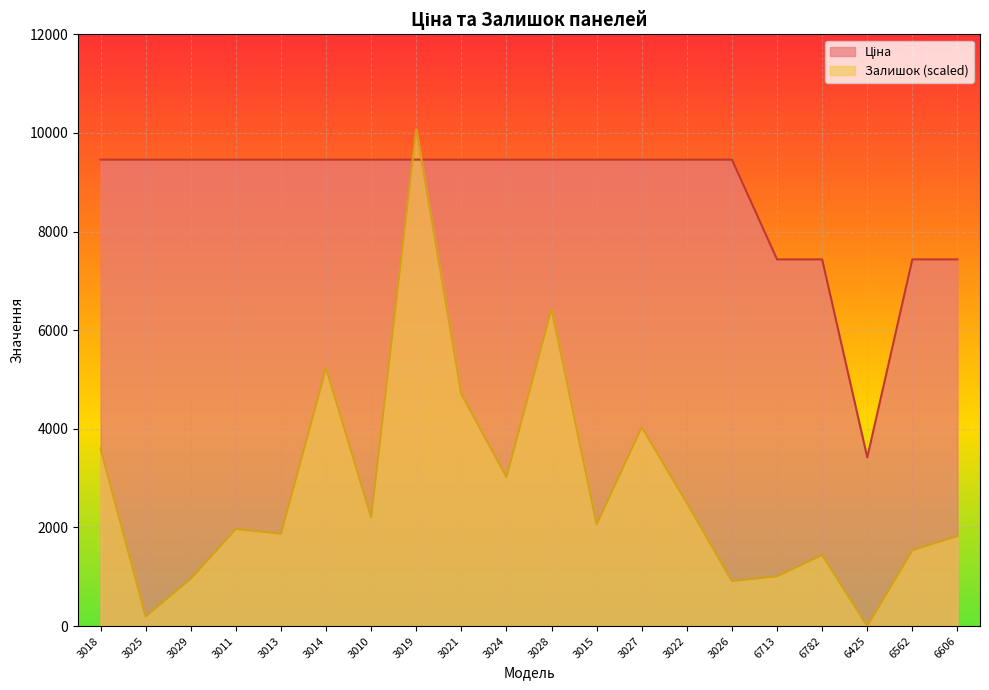

List the labels in order of Ціна value, largest first.

3018, 3025, 3029, 3011, 3013, 3014, 3010, 3019, 3021, 3024, 3028, 3015, 3027, 3022, 3026, 6713, 6782, 6562, 6606, 6425